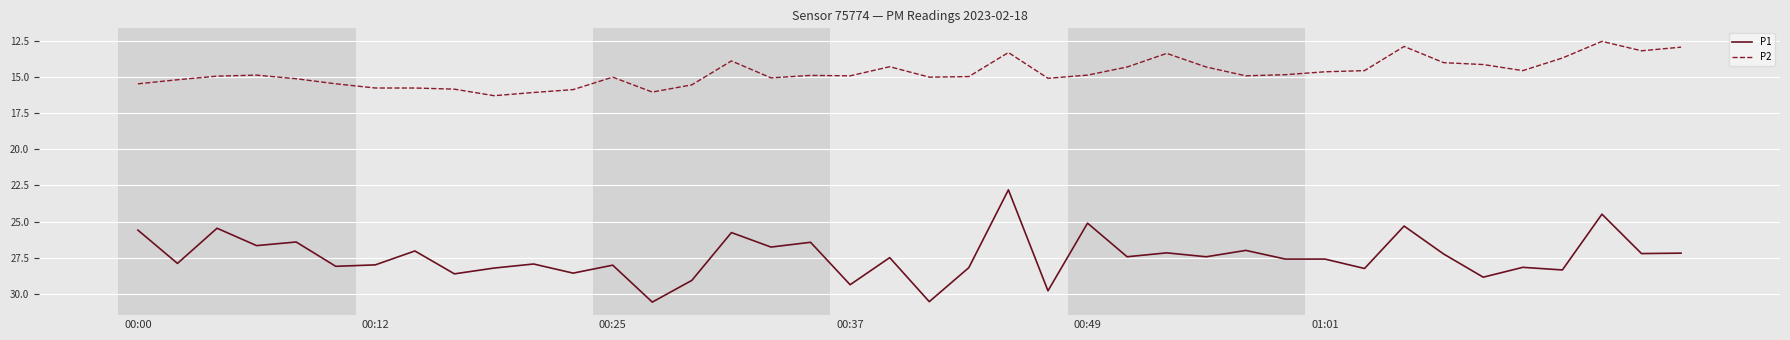

Rank the series by their average value, from highest to lowest.

P1, P2